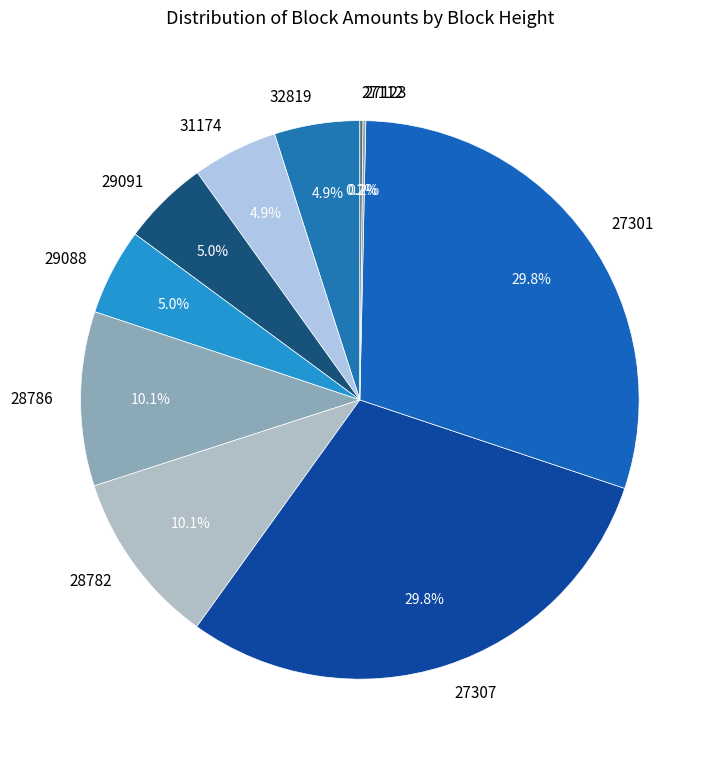

Is there a majority slice in this chart?

No